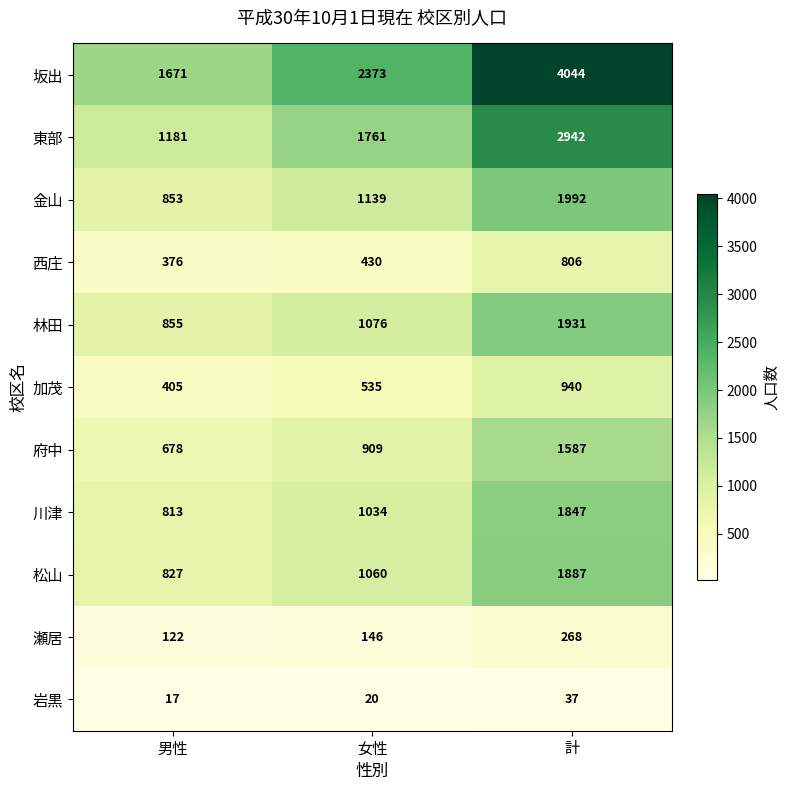

Which series has the largest total across all categories?

坂出